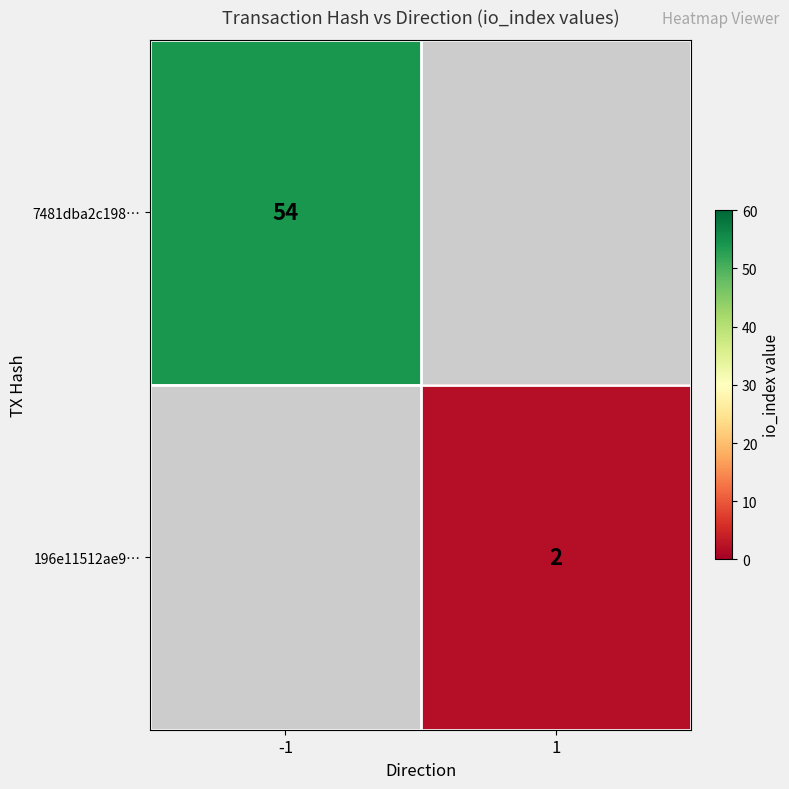

At which label does 196e11512ae9… reach its minimum?

-1